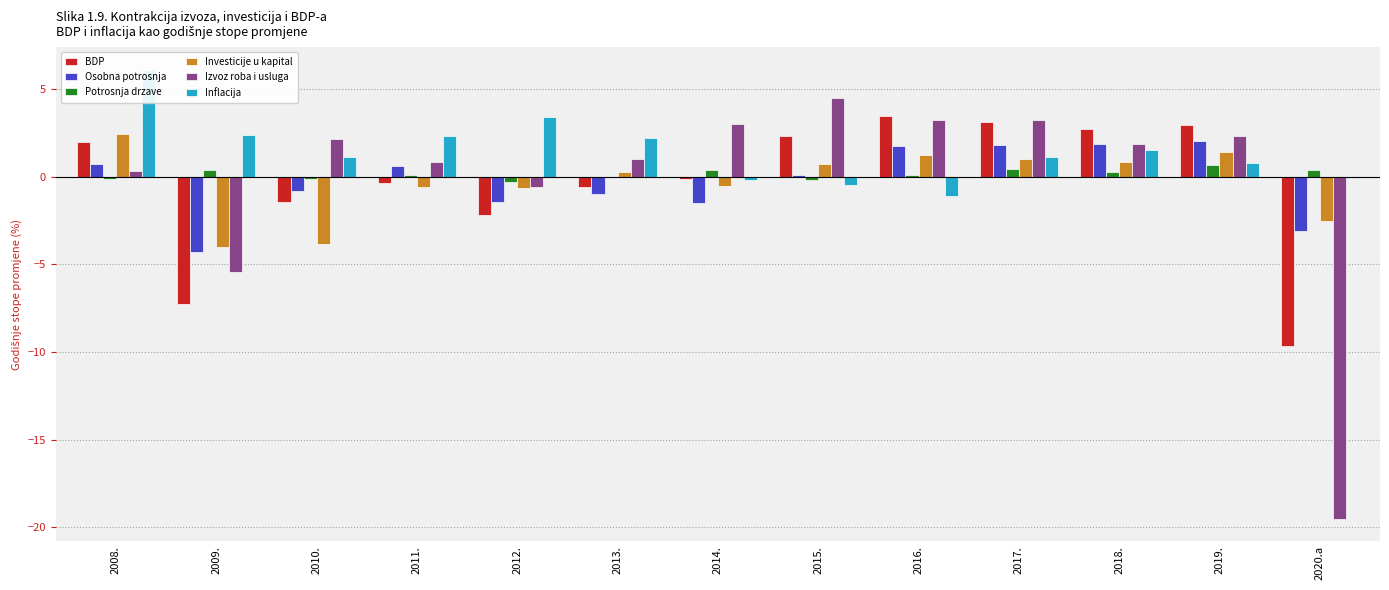

The BDP series shows 2.0 at 2008.. True or false?

True